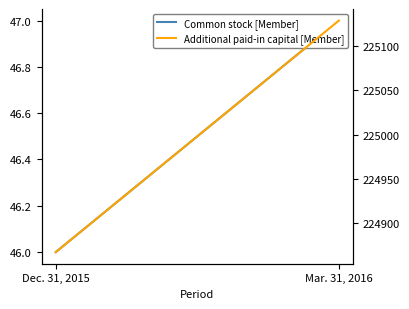

Rank the series by their maximum value, from lowest to highest.

Common stock [Member], Additional paid-in capital [Member]